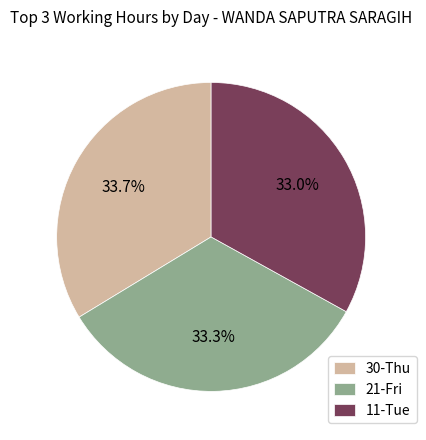

Approximately how many times larger is the value at 11-Tue compared to 30-Thu?

1.0